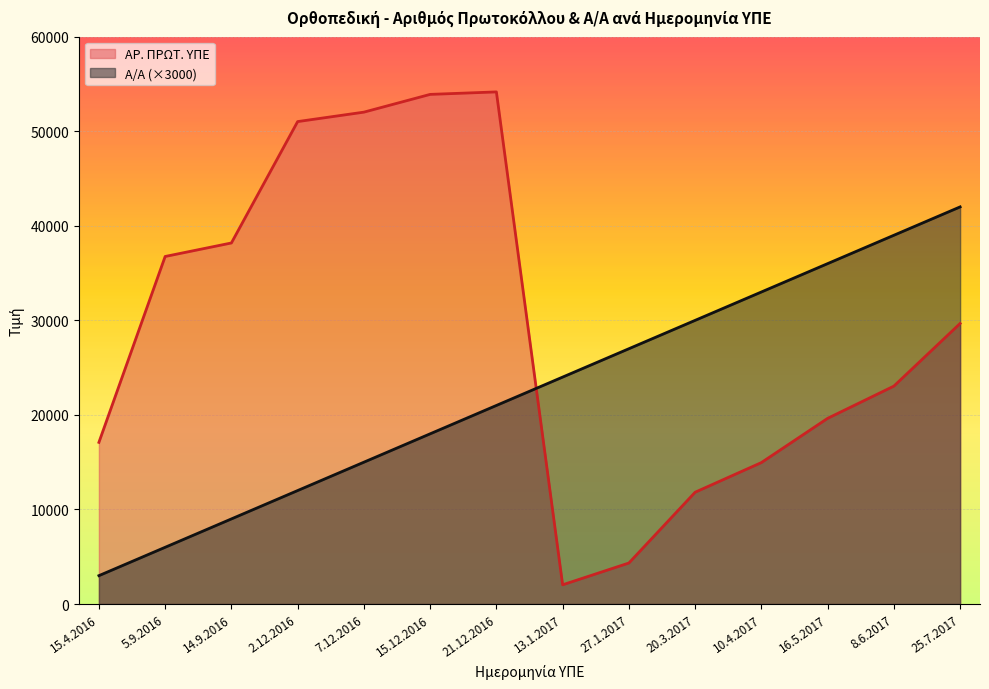

At how many categories does at least one series exceed 27509?

11